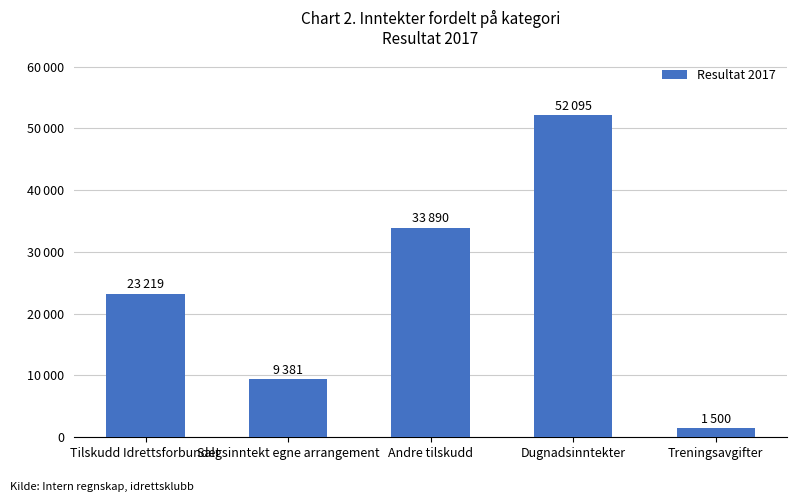

What is the difference between the maximum and minimum values?

50595